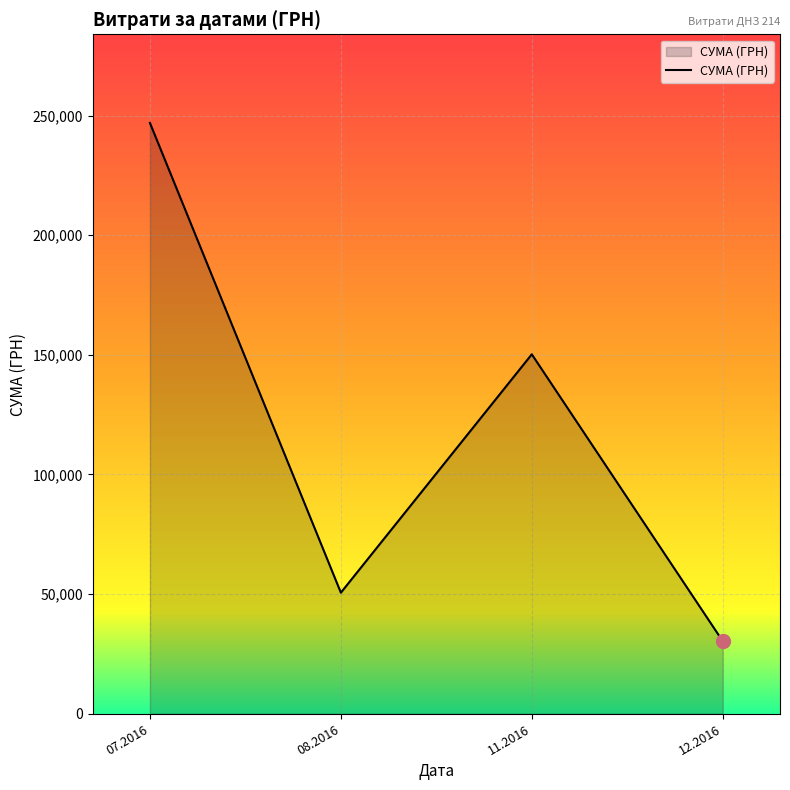

At which category does the chart reach its minimum across all series?

12.2016